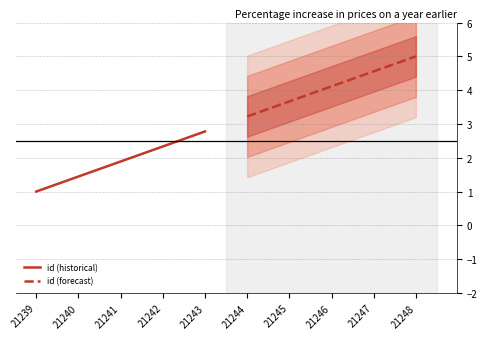

How many lines are shown in the chart?

2